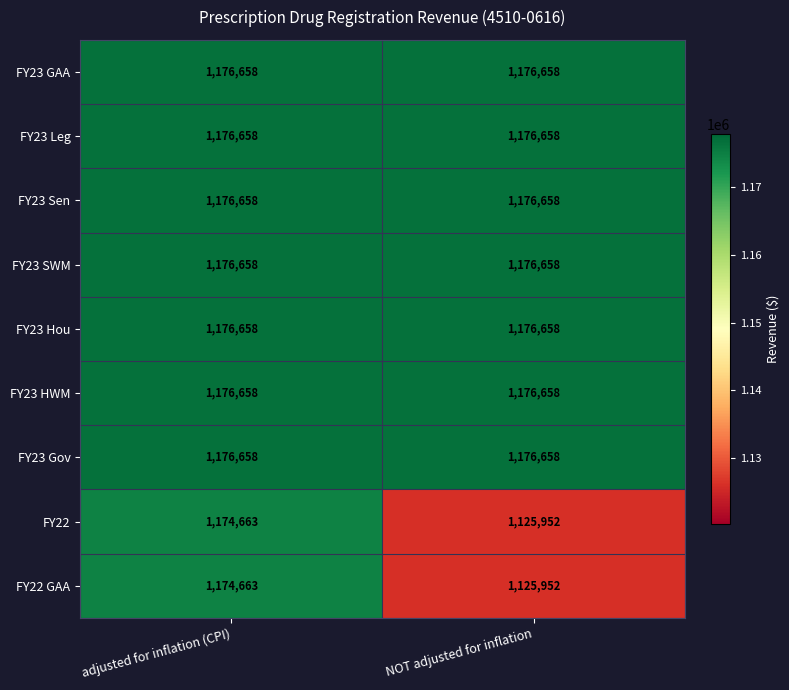

Count the number of data series in this chart.

9